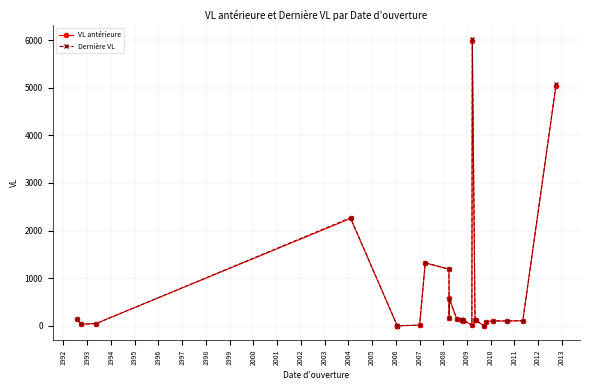

What is the difference between the maximum and minimum values in the Dernière VL series?

6016.3